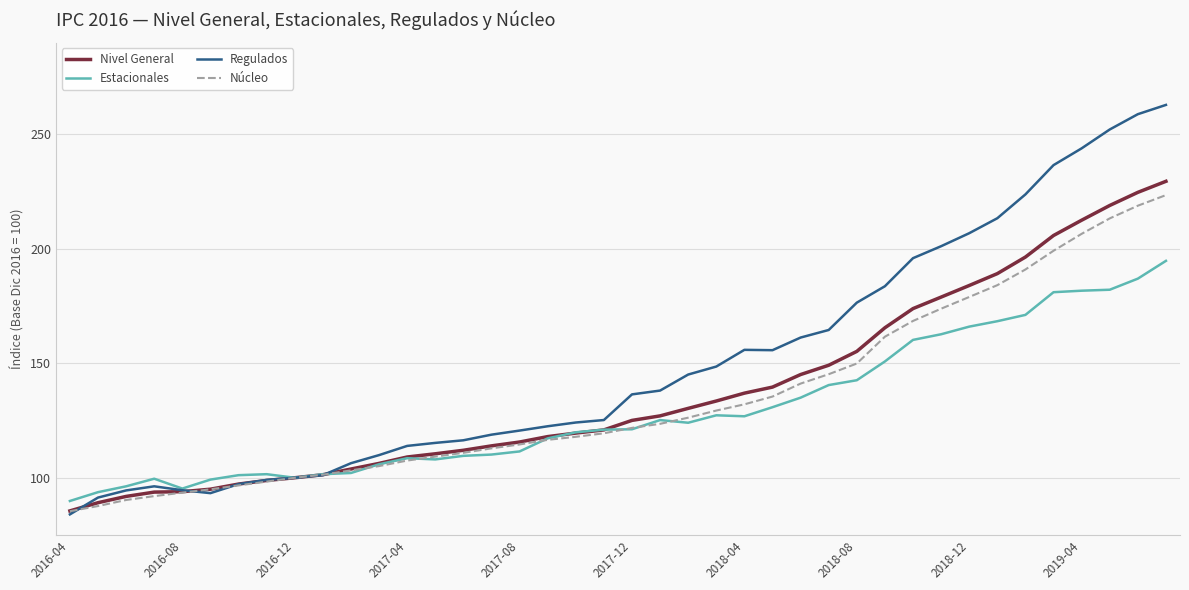

Which series has the largest range (max minus min)?

Regulados